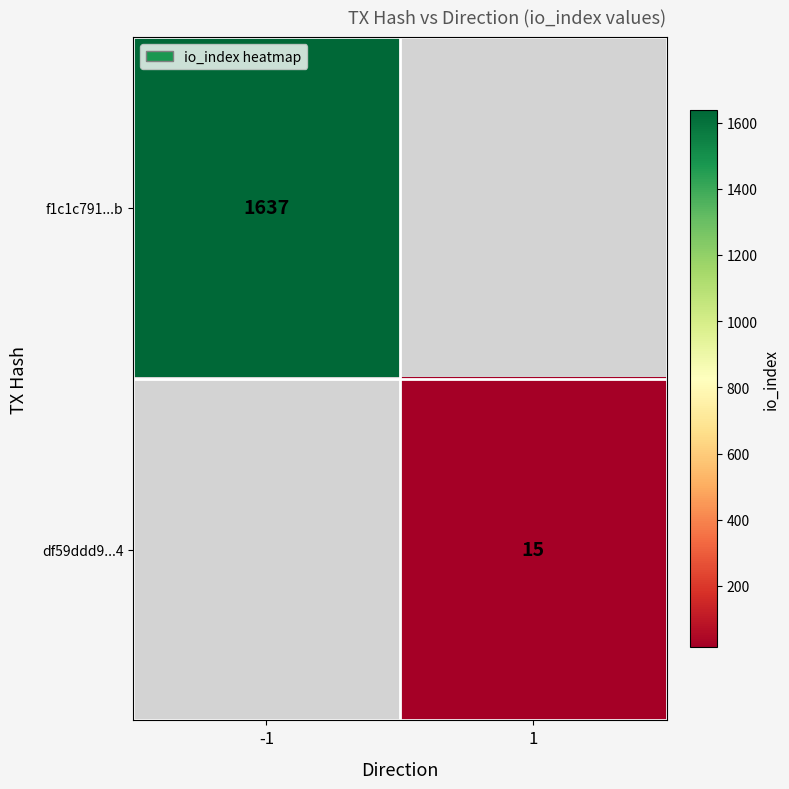

What is the greatest value displayed?

1637.0